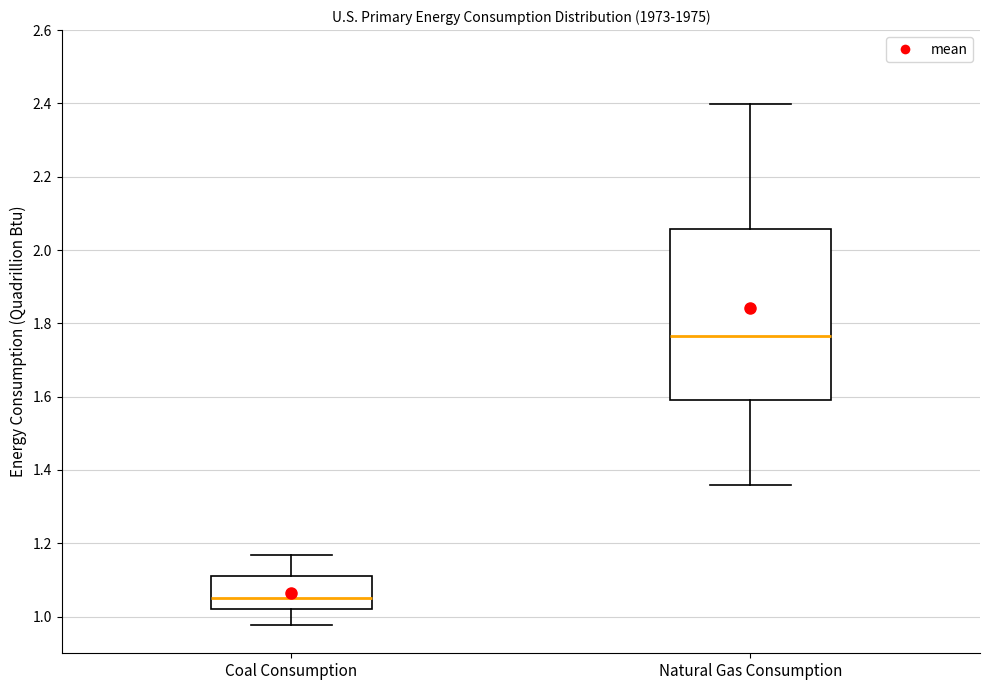

Where is the lower edge of the box for Natural Gas Consumption on the y-axis? The values are not printed on the chart, so give them approximately, as read against the axis.

1.60